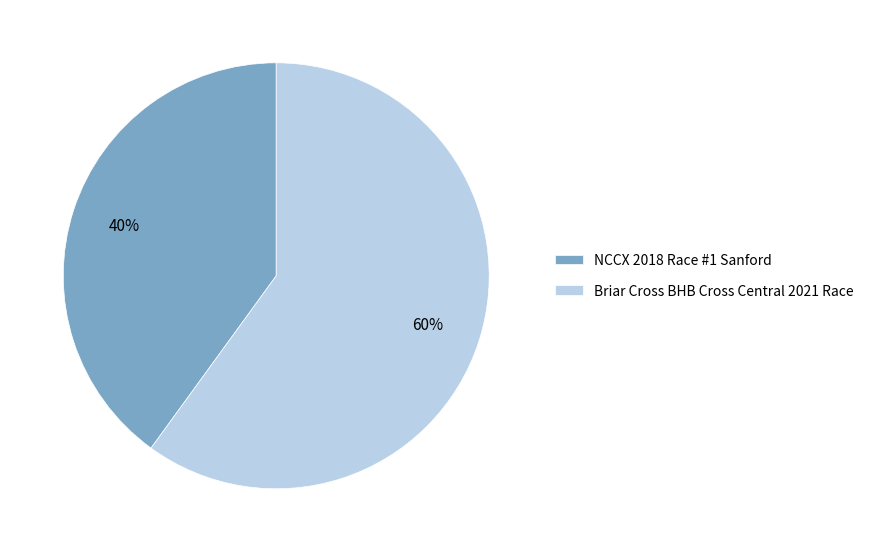

Do Briar Cross BHB Cross Central 2021 Race and NCCX 2018 Race #1 Sanford together represent more than half of the pie?

Yes